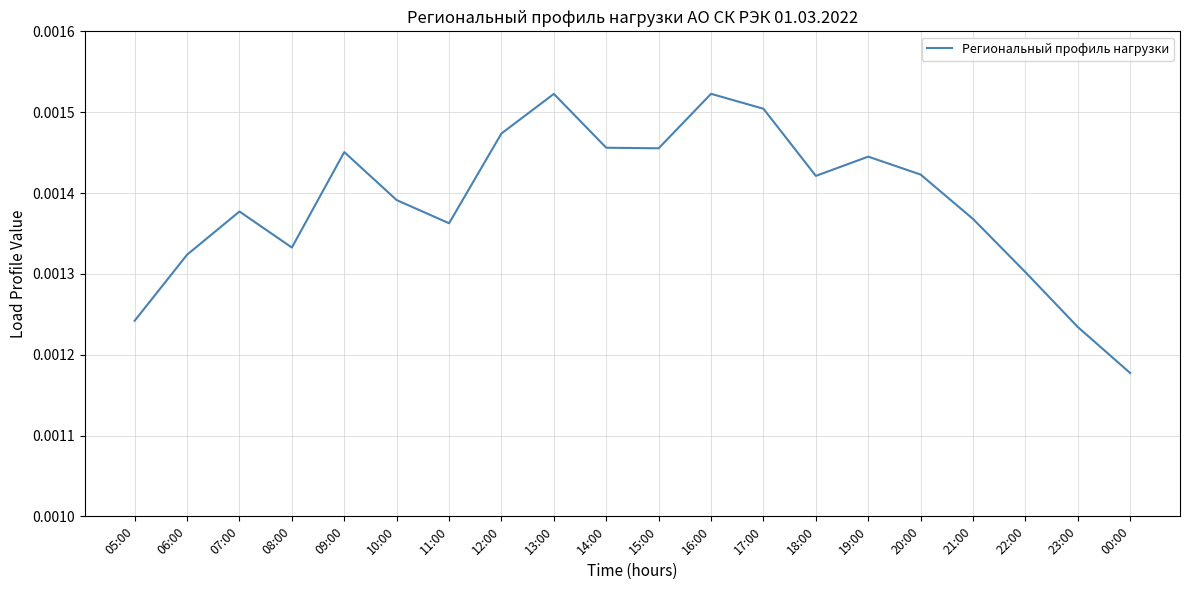

Which category has the lowest value across all series?

00:00